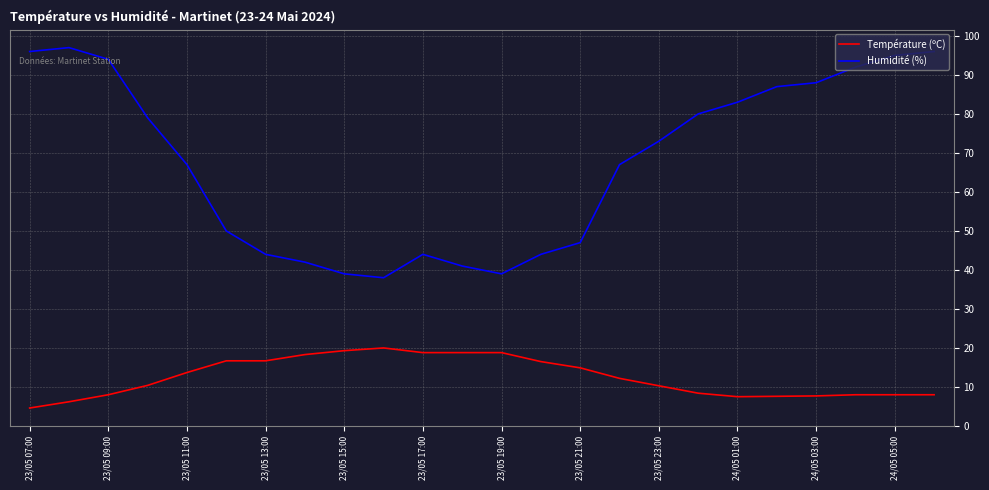

True or false: Température (ºC) and Humidité (%) intersect in this chart.

False